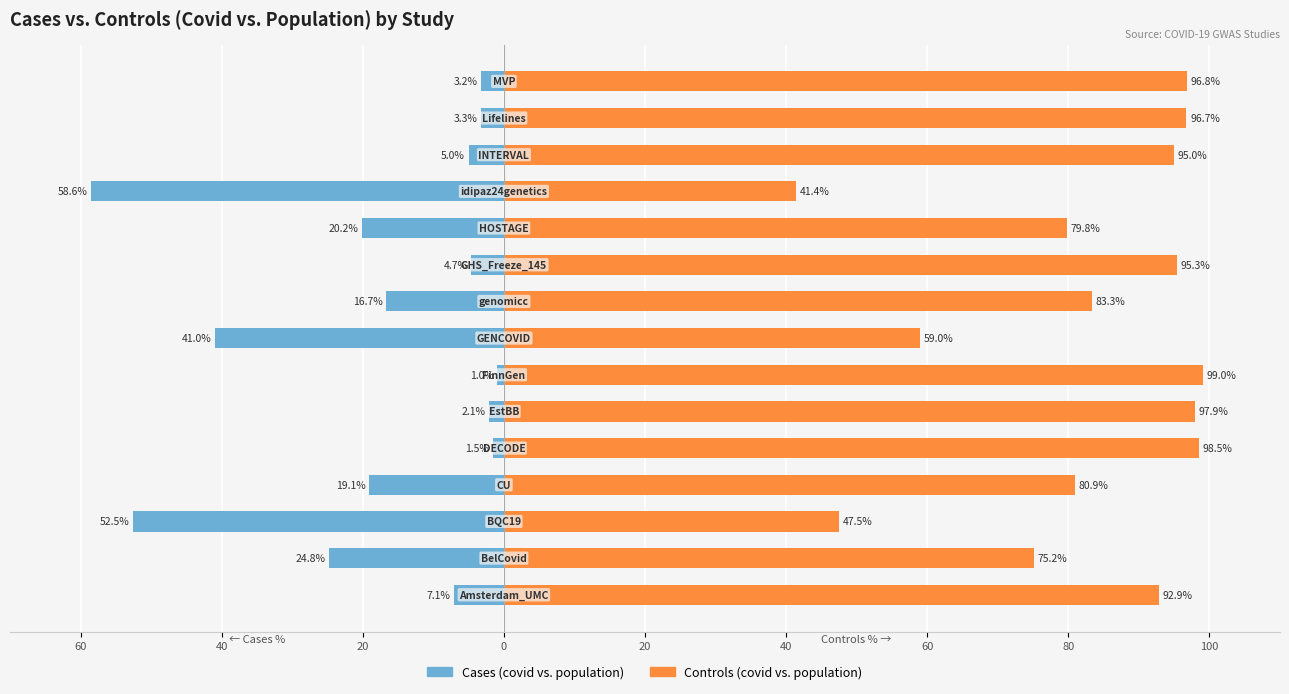

How many groups of bars are there?

15